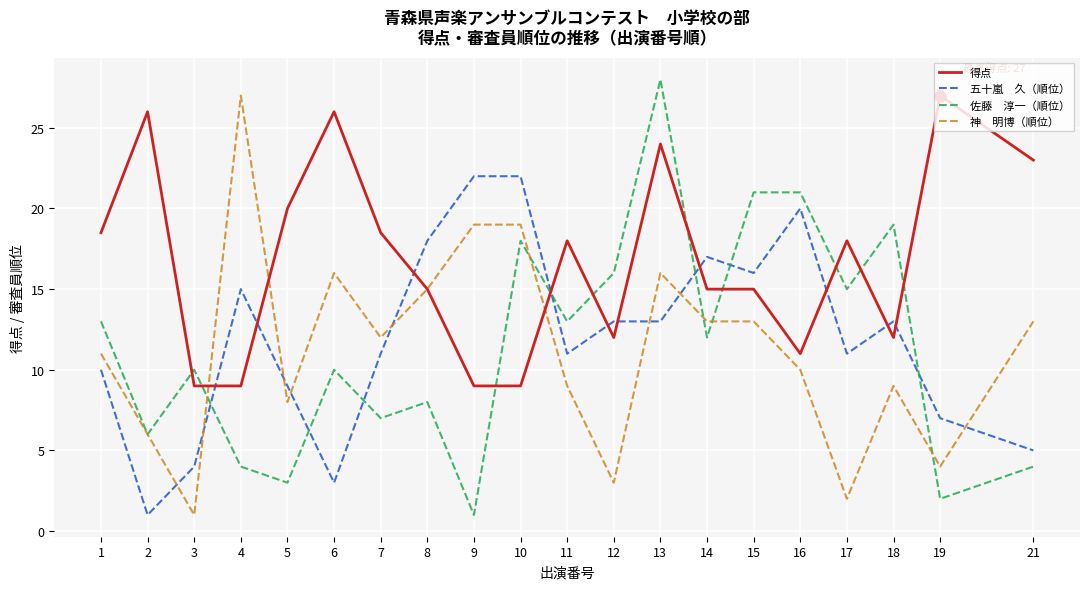

What is the difference between the highest and lowest values at 1?

8.5